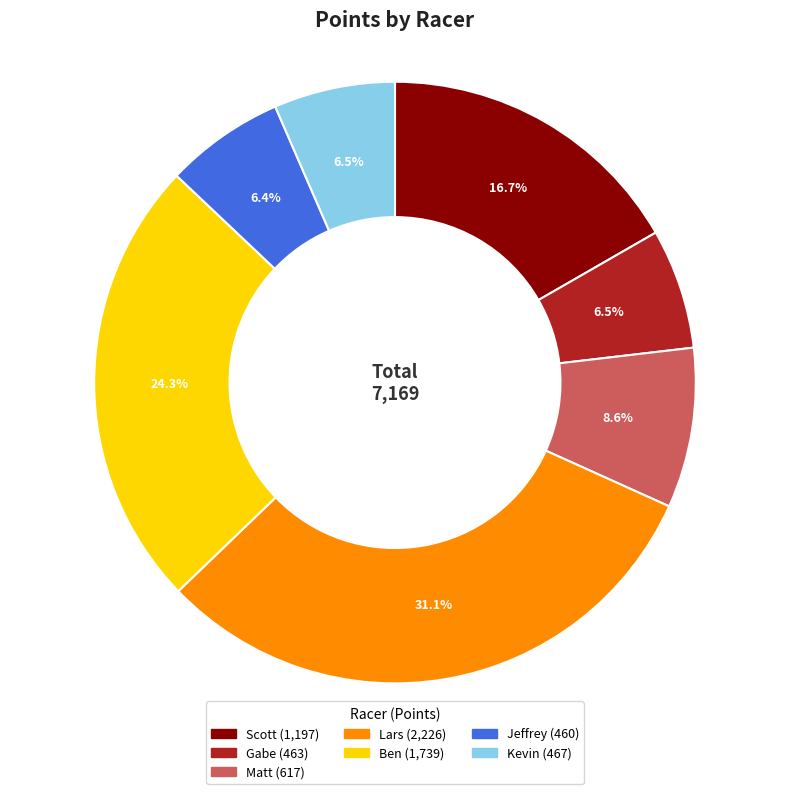

Which category has the biggest portion of the pie?

Lars